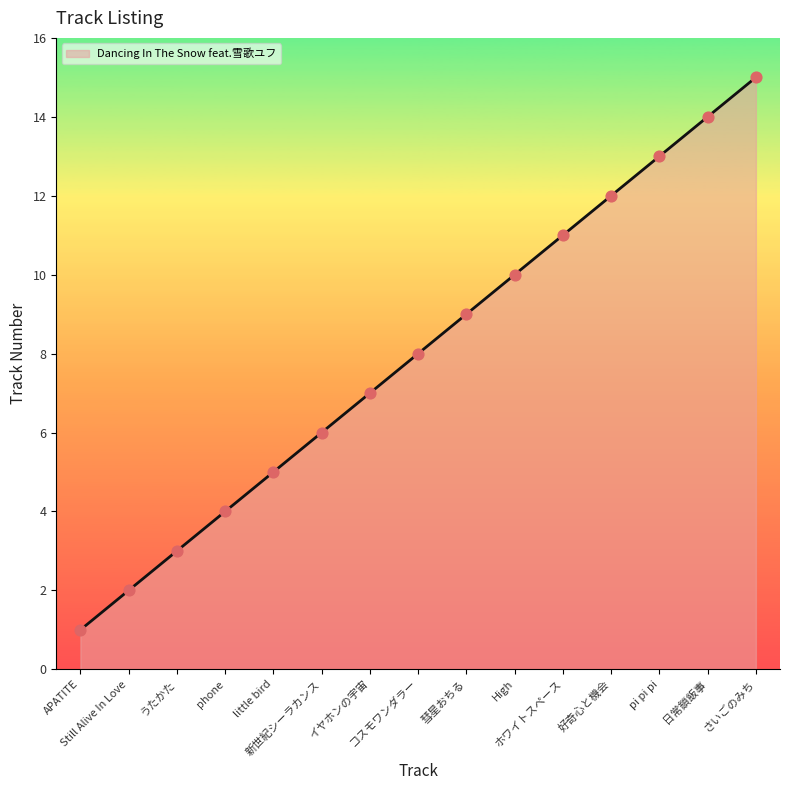

What is the ratio of the value at コスモワンダラー to the value at ホワイトスペース?

0.7